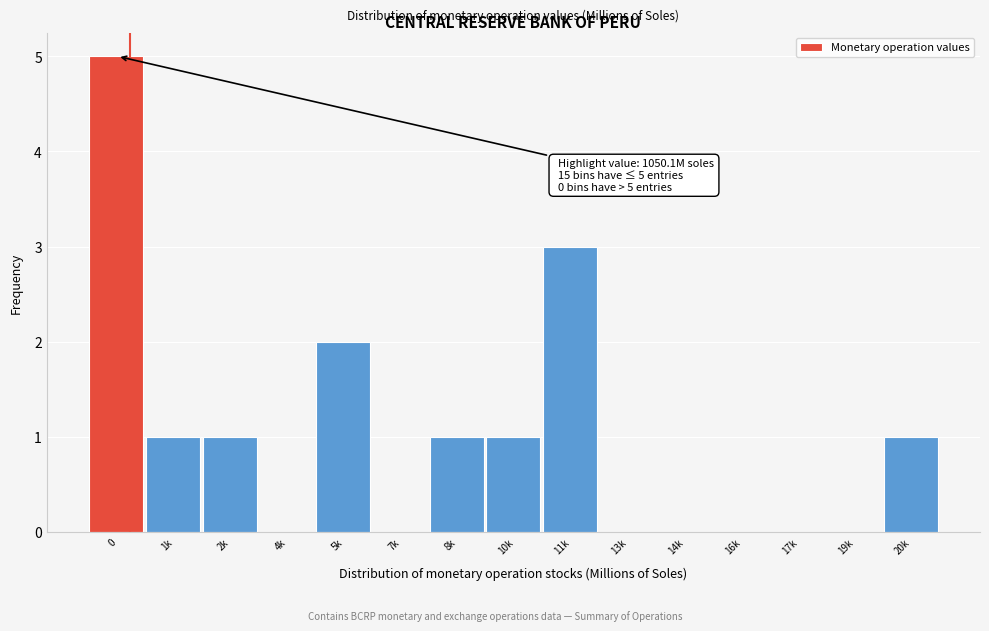

Reading left to right, extract all data points from this chart.

0=5	1k=1	2k=1	4k=0	5k=2	7k=0	8k=1	10k=1	11k=3	13k=0	14k=0	16k=0	17k=0	19k=0	20k=1